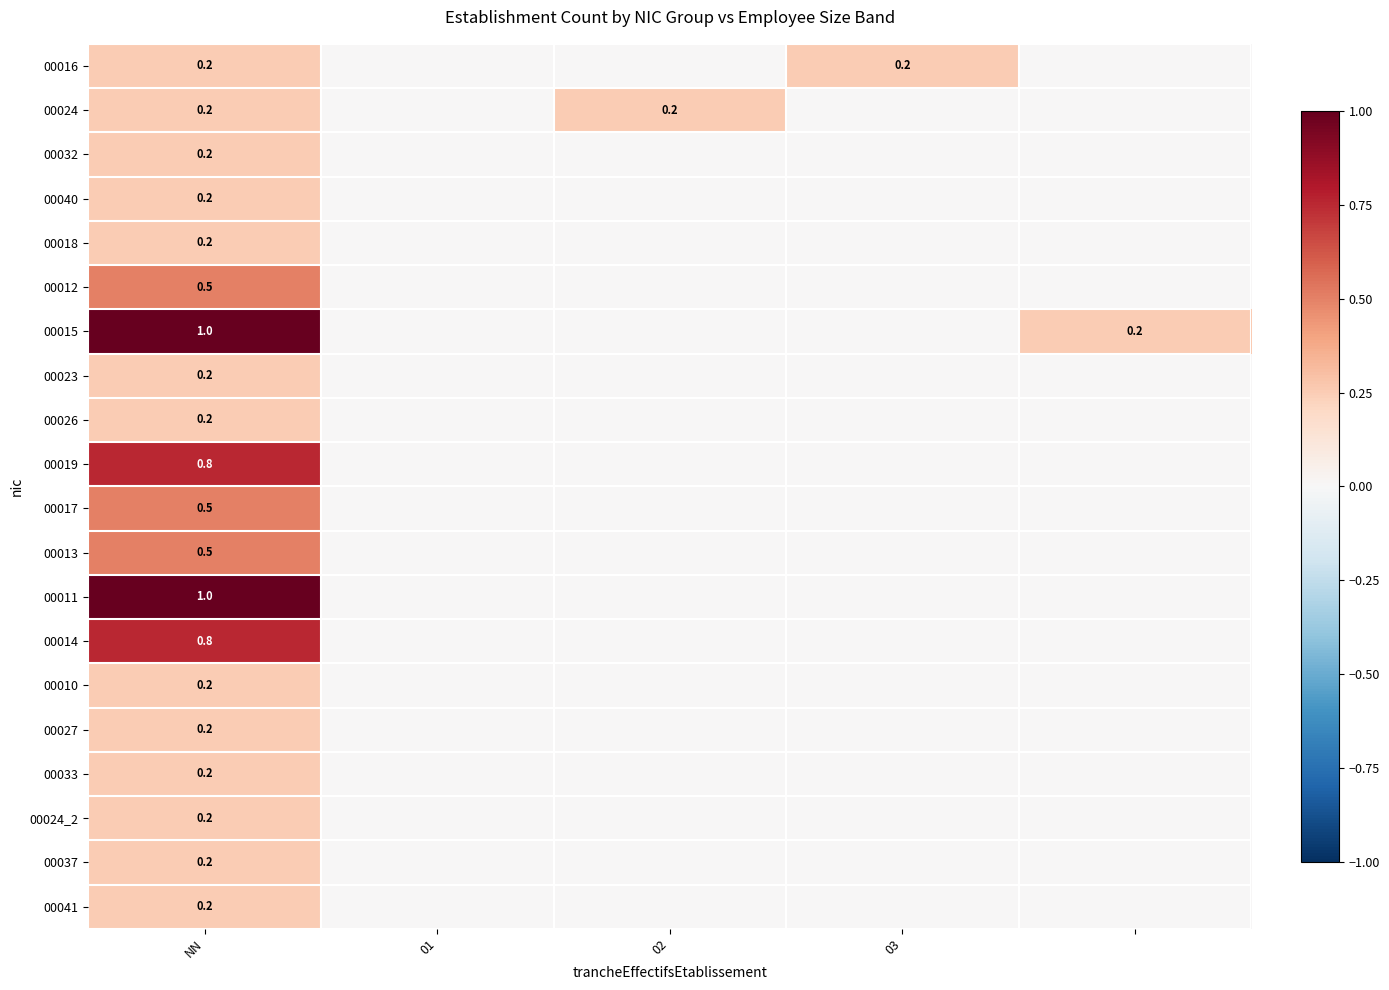

The value of 00016 at 03 is 0.2. True or false?

True